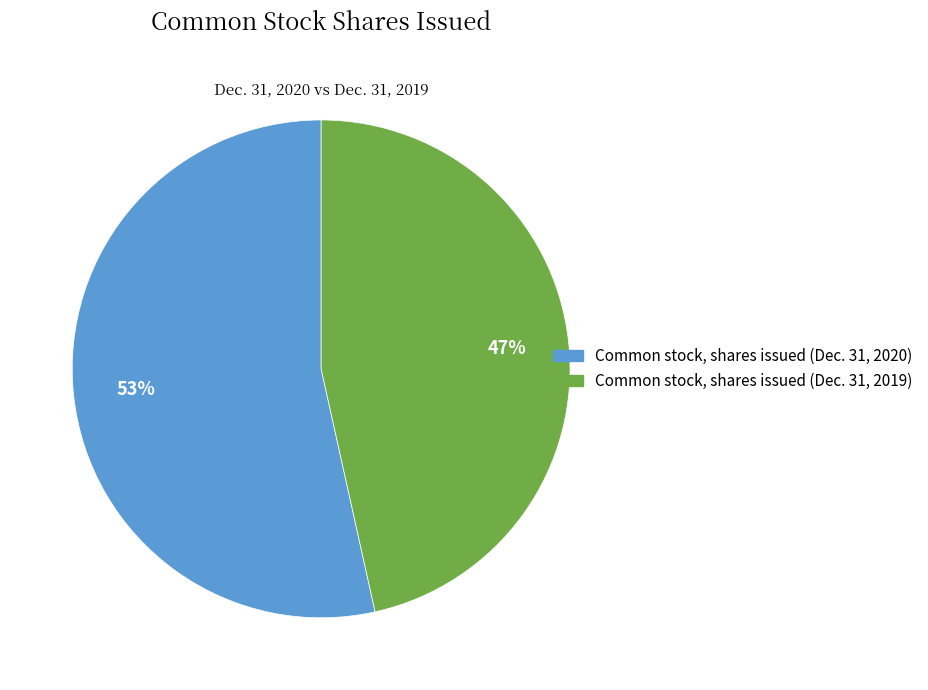

To the nearest percent, what is the average slice percentage?

50%